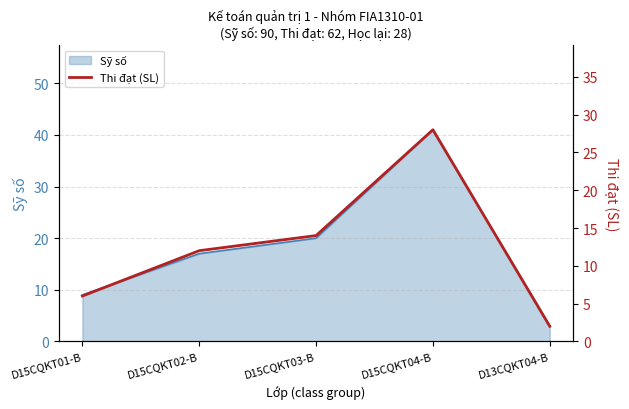

Reading left to right, list all the values displayed in this chart.

6	12	14	28	2